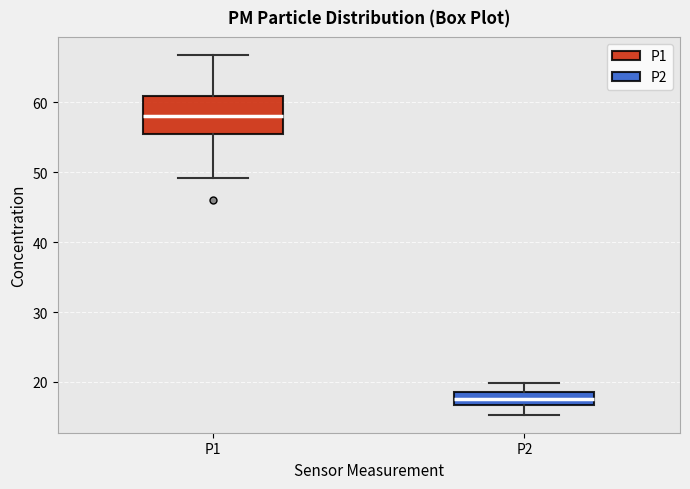

Reading left to right, read every box against the y-axis: the position of its median line, the range the box covers, and the ends of its whiskers. The values are not printed on the chart, so give them approximately, as read against the axis.

P1: median 58, box 55 to 61, whiskers 49 to 67
P2: median 18, box 17 to 19, whiskers 15 to 20